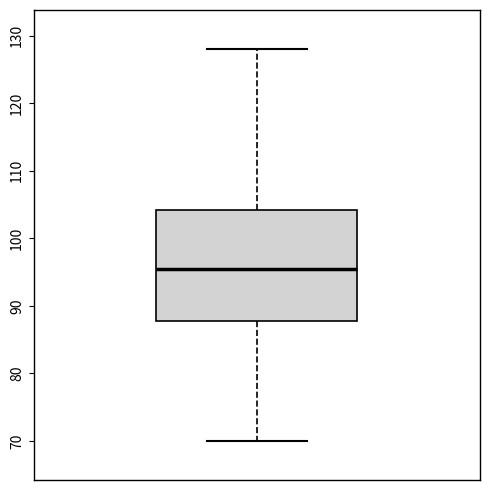

Transcribe this box plot: give where the median line is, the range the box spans, and where the two whiskers end, as read against the y-axis. The values are not printed on the chart, so give them approximately, as read against the axis.

median 96, box 88 to 104, whiskers 70 to 128